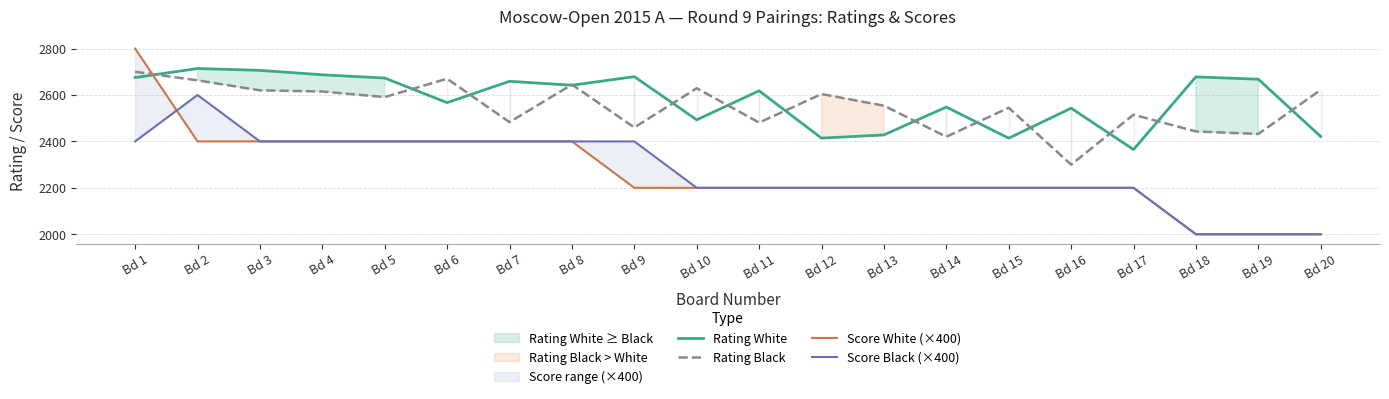

Which has a higher value, Bd 13 or Bd 15?

Bd 13